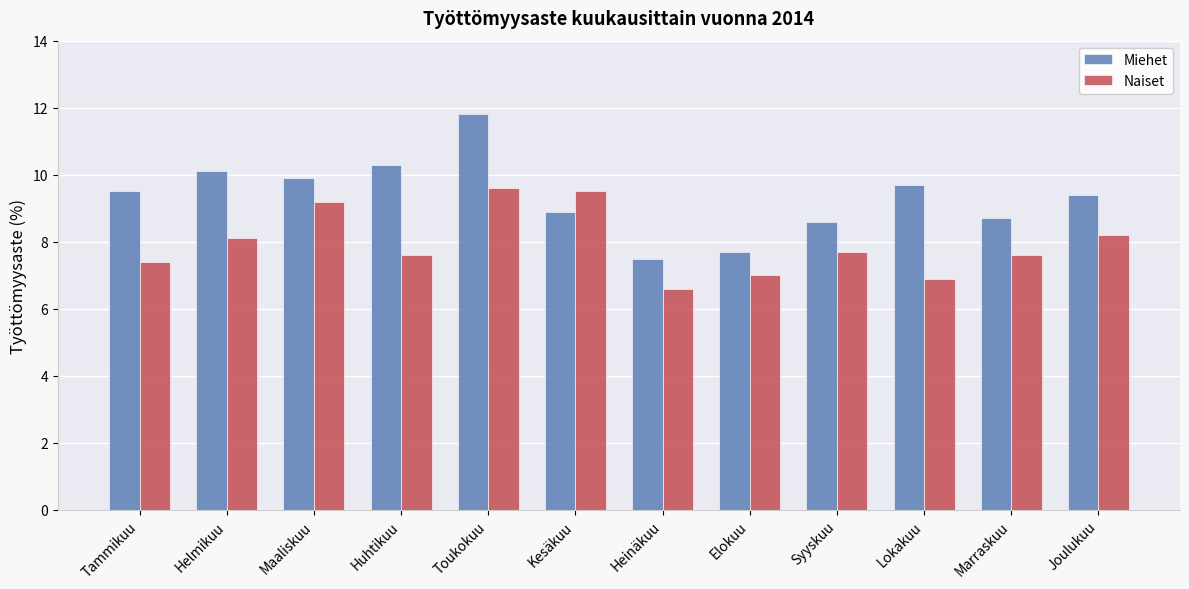

What is the minimum value shown in the chart?

6.6